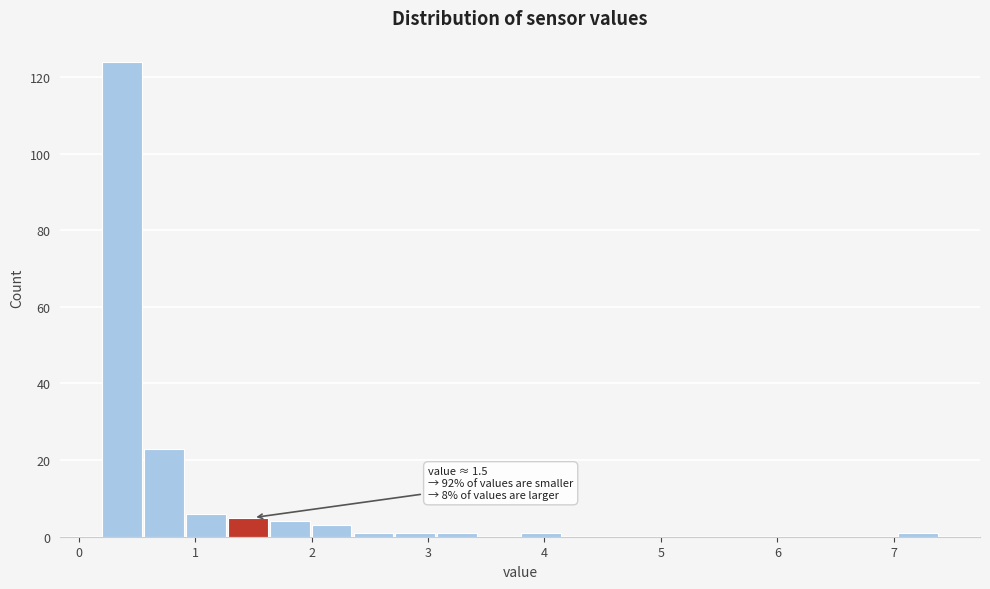

Around what value on the x-axis is the tallest bar? Give the approximate position of its centre, as read against the axis.

0.4